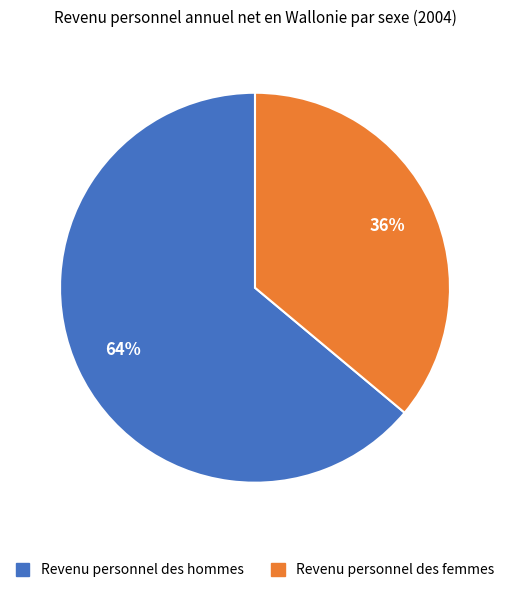

To the nearest percent, what is the combined percentage of Revenu personnel des hommes and Revenu personnel des femmes?

100%